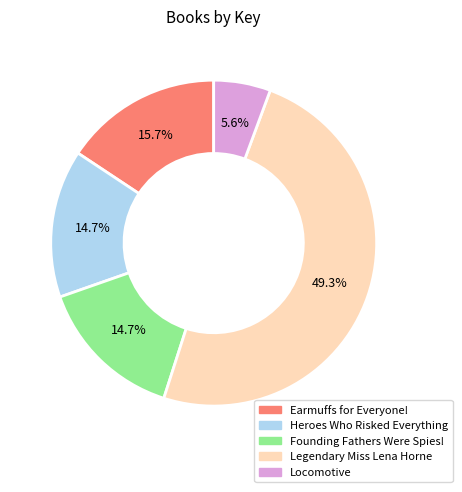

Is there a majority slice in this chart?

No